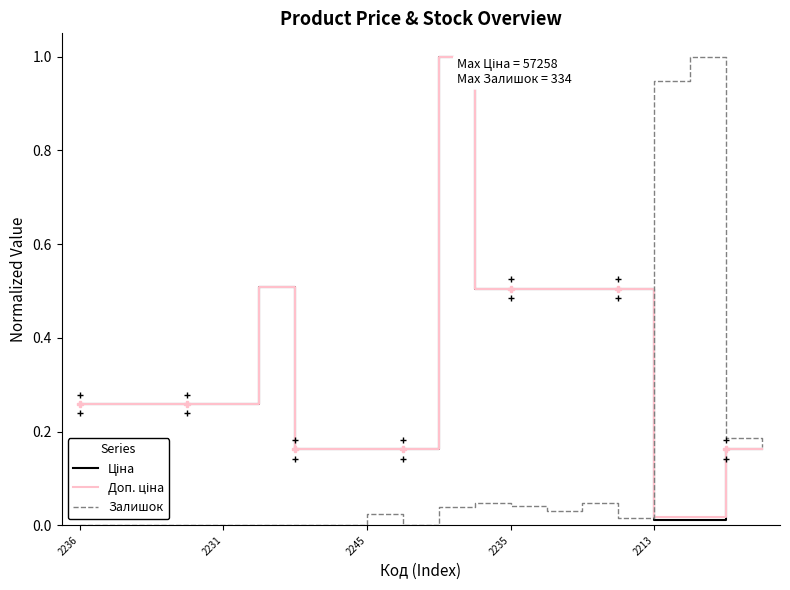

Does the chart have visible grid lines?

No